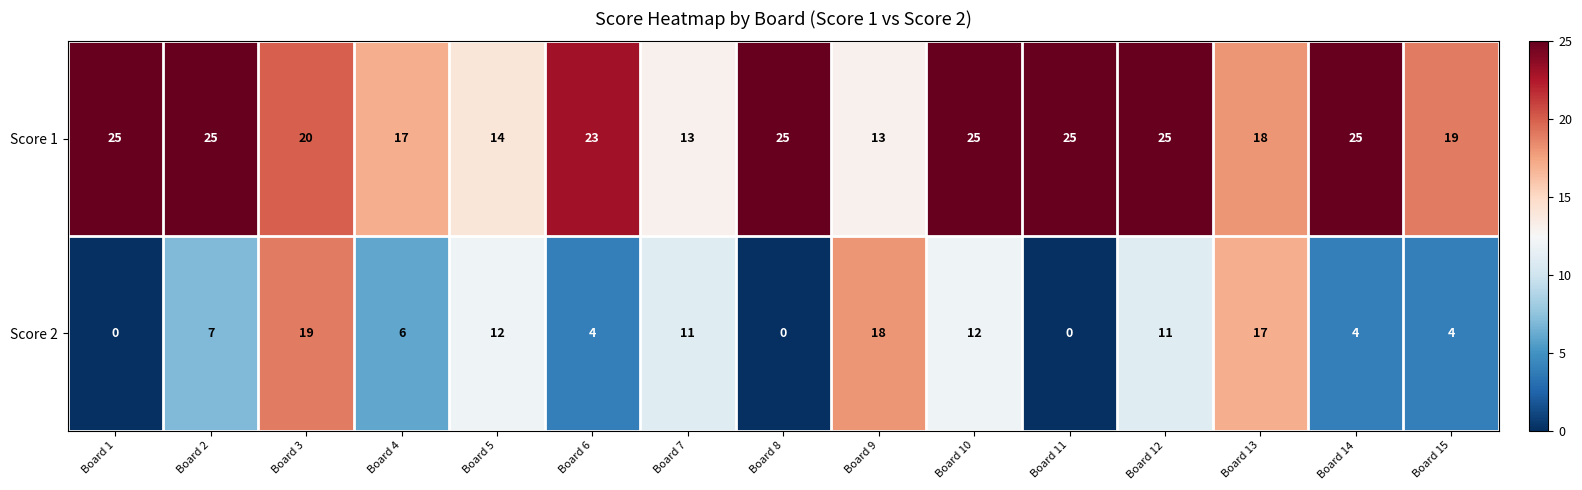

Is it true that Score 2 equals 1 at Board 14?

False